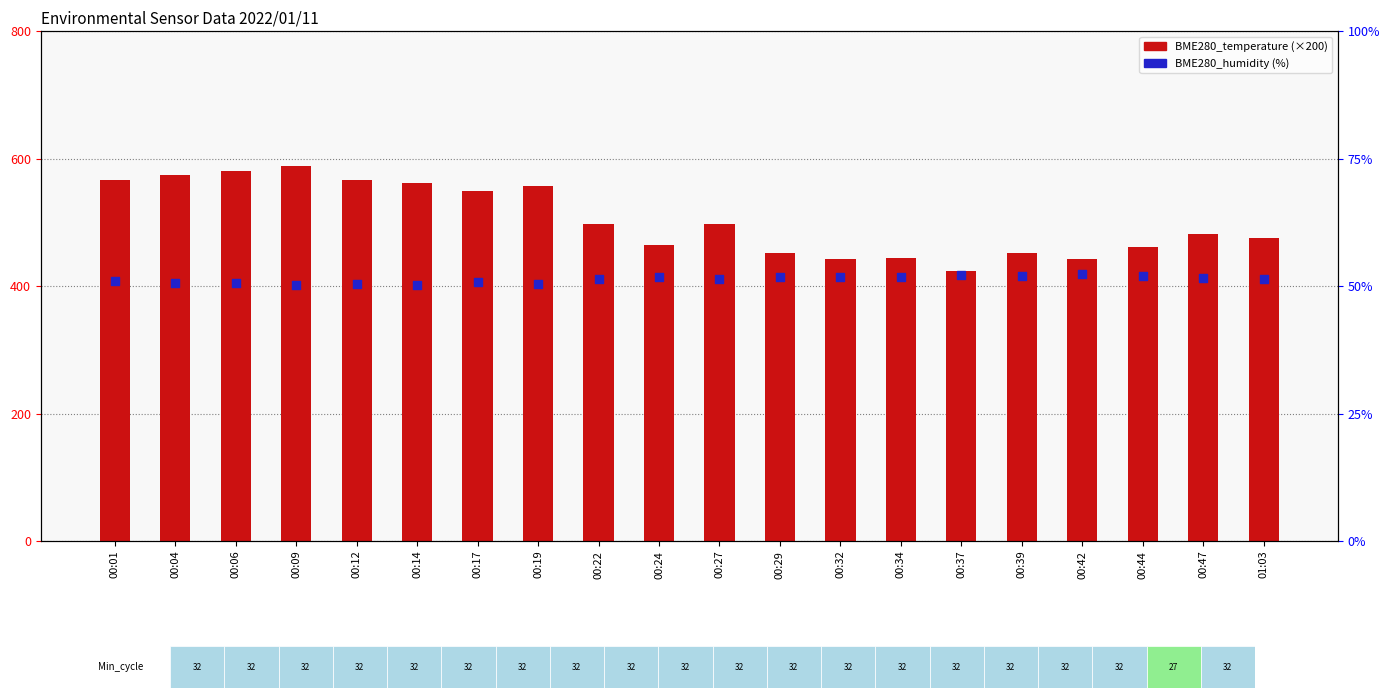

Which series has the largest Y range (max minus min)?

BME280_temperature (×200)